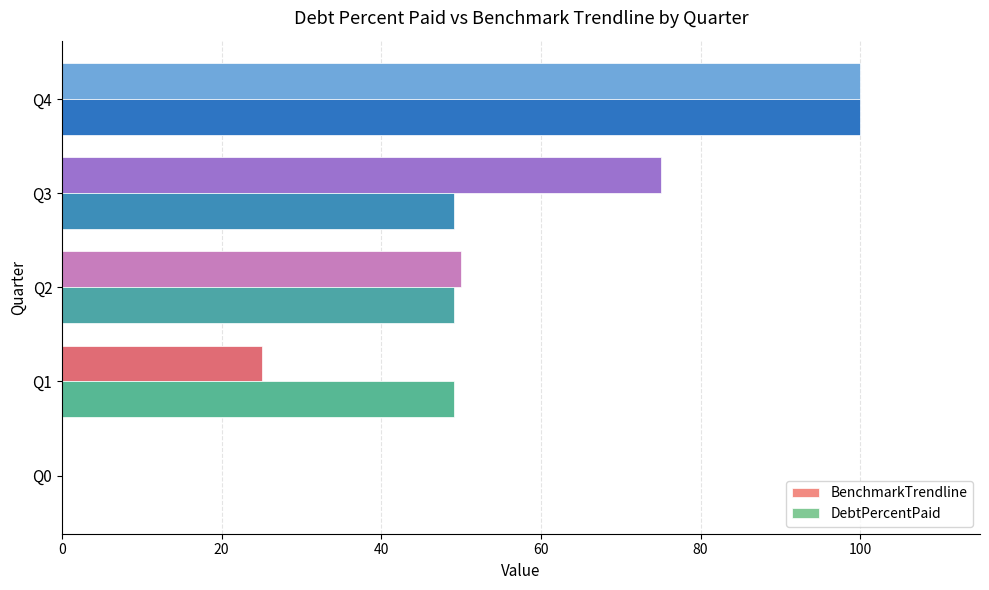

Between Q1 and Q2, which series saw the biggest shift?

BenchmarkTrendline